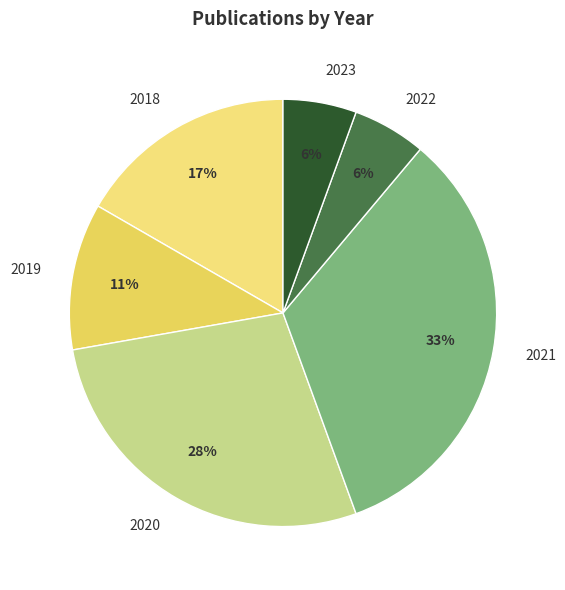

Is there any slice that represents more than half of the pie?

No